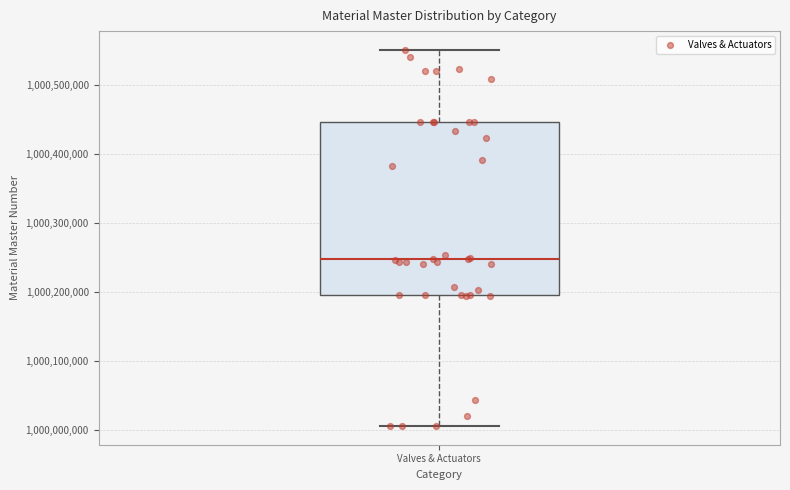

Transcribe this box plot: give where the median line is, the range the box spans, and where the two whiskers end, as read against the y-axis. The values are not printed on the chart, so give them approximately, as read against the axis.

median 1000250000, box 1000200000 to 1000450000, whiskers 1000010000 to 1000550000